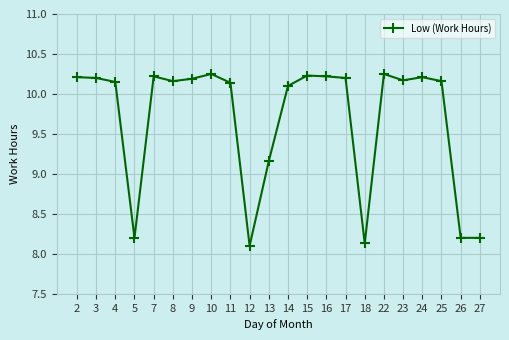

Which has a higher value, 13 or 22?

22